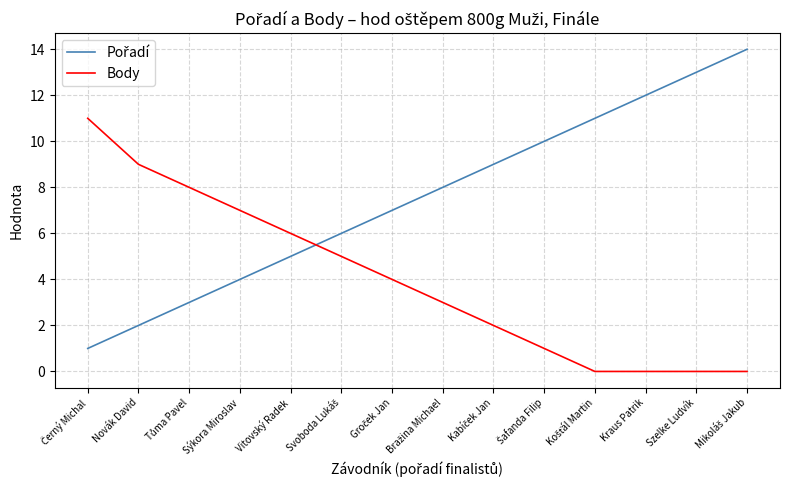

True or false: Body has more than 1 interior local peaks.

False